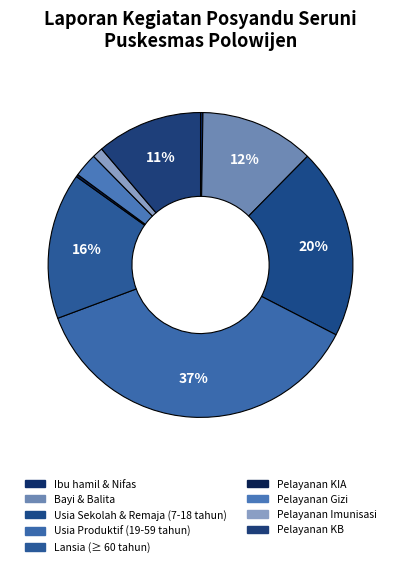

How many segments does this pie chart have?

9